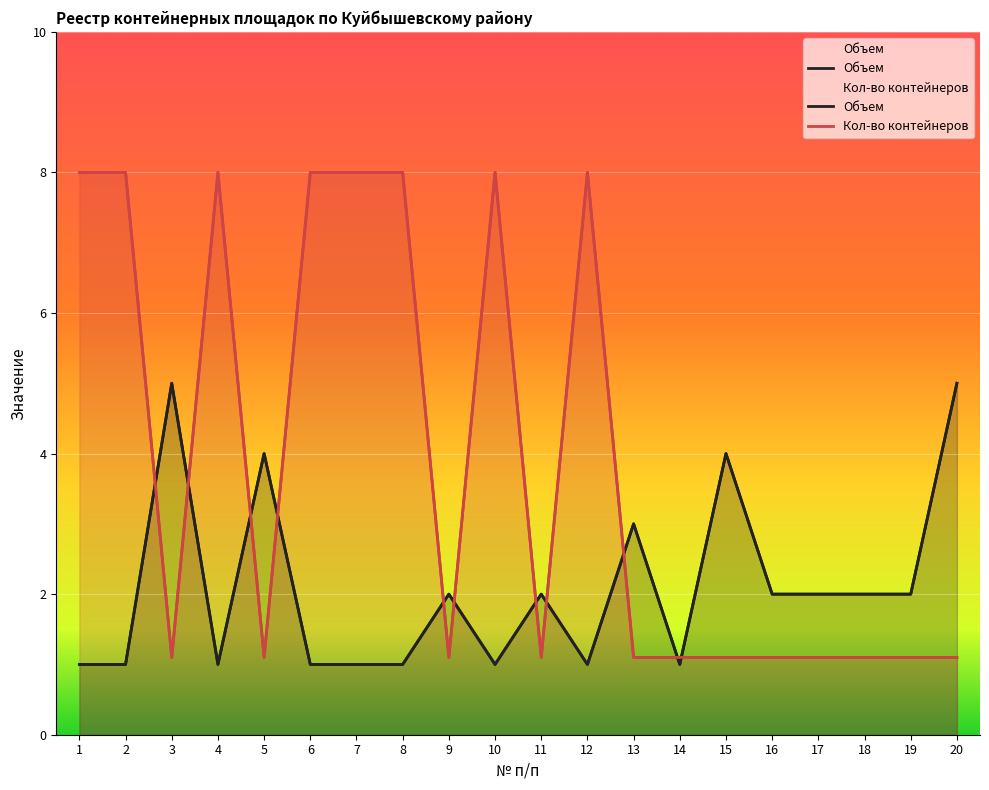

Is it true that Кол-во контейнеров equals 8.0 at 10?

True